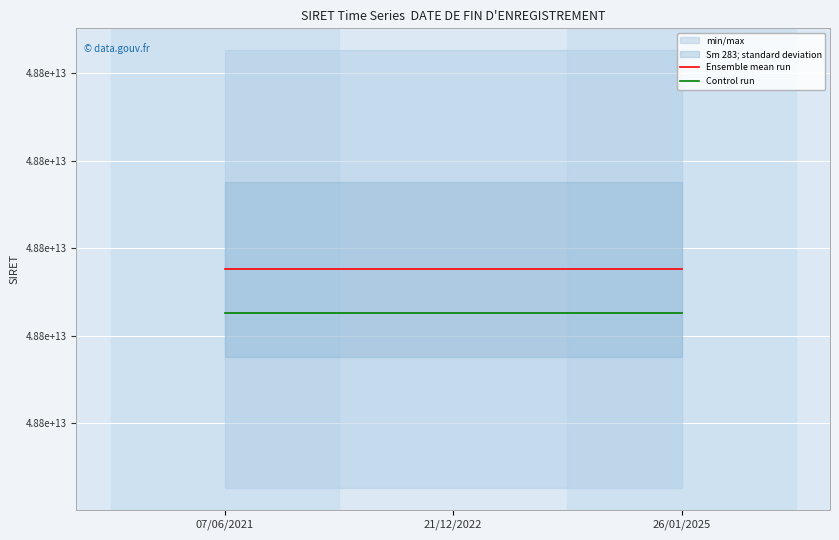

List the labels in order of Ensemble mean run value, smallest first.

07/06/2021, 21/12/2022, 26/01/2025